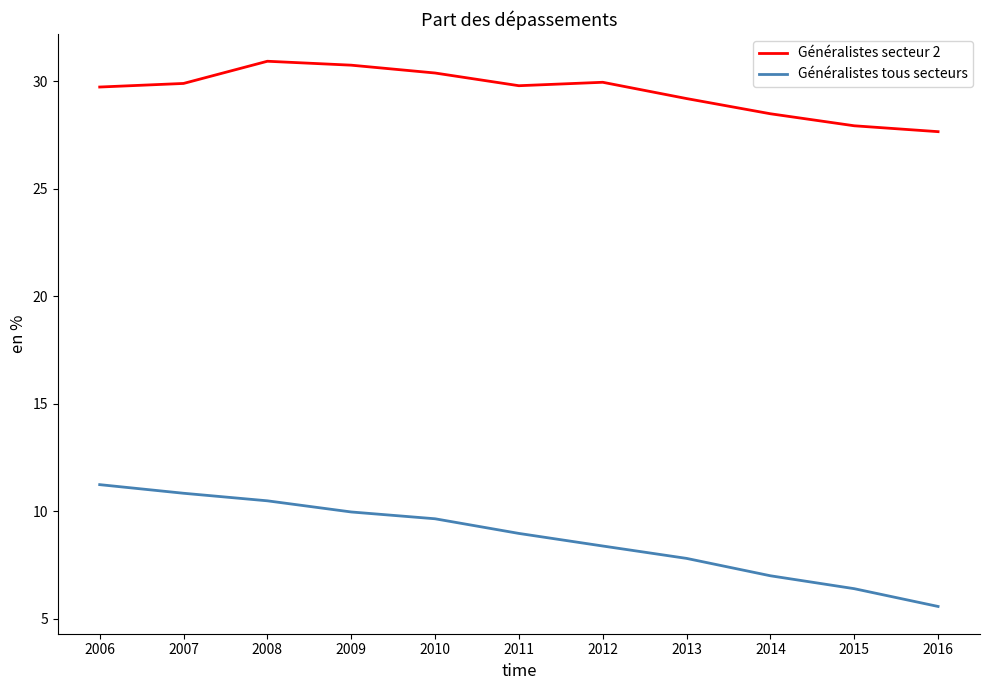

What is the sum of the Généralistes secteur 2 values at 2007 and 2012?

59.8